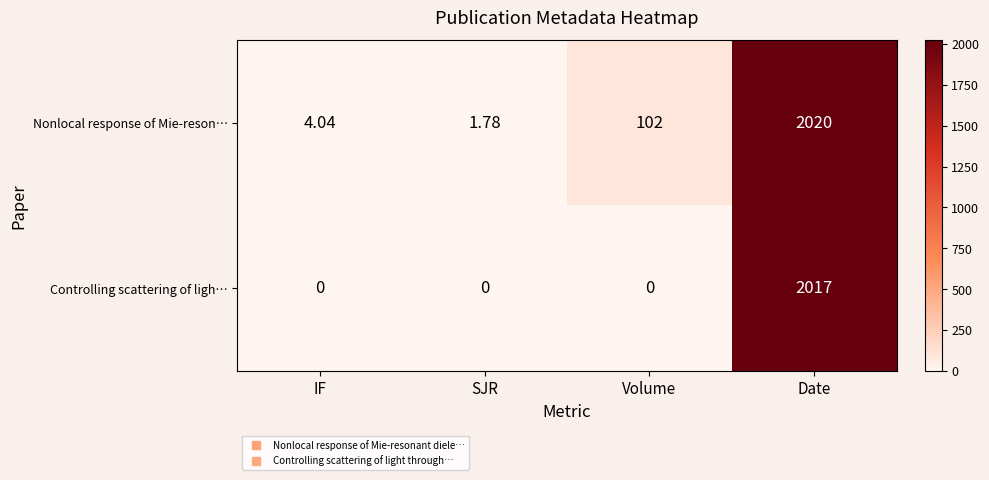

Where is Nonlocal response of Mie-reson… nearest to the value 1010?

Volume